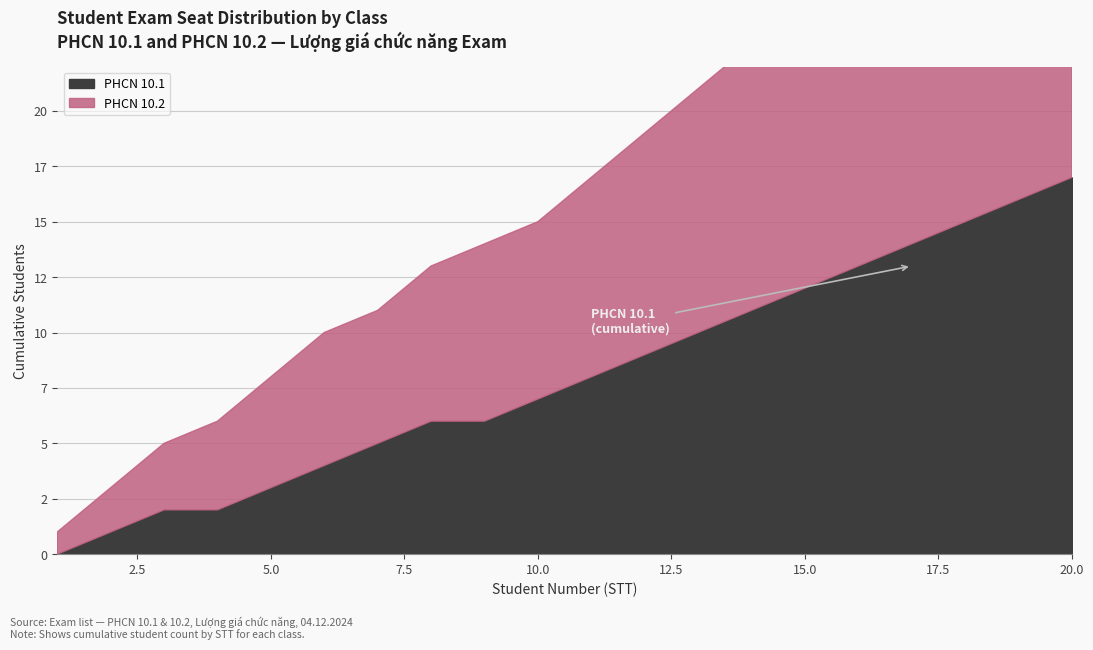

At 1, list the series in order from smallest to largest.

PHCN 10.1, PHCN 10.2